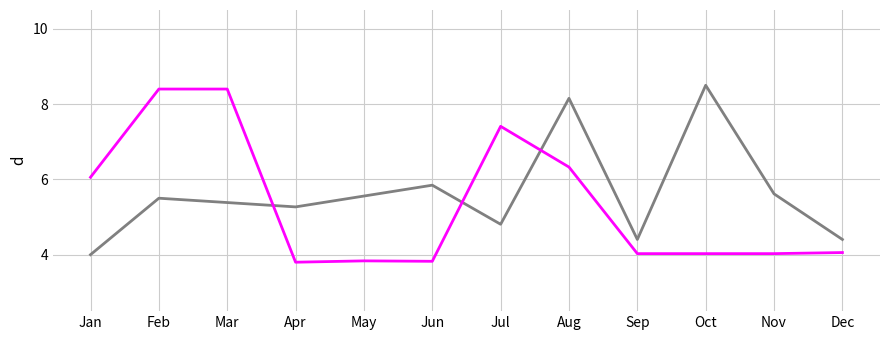

Is this an area chart (filled region under the line)?

No